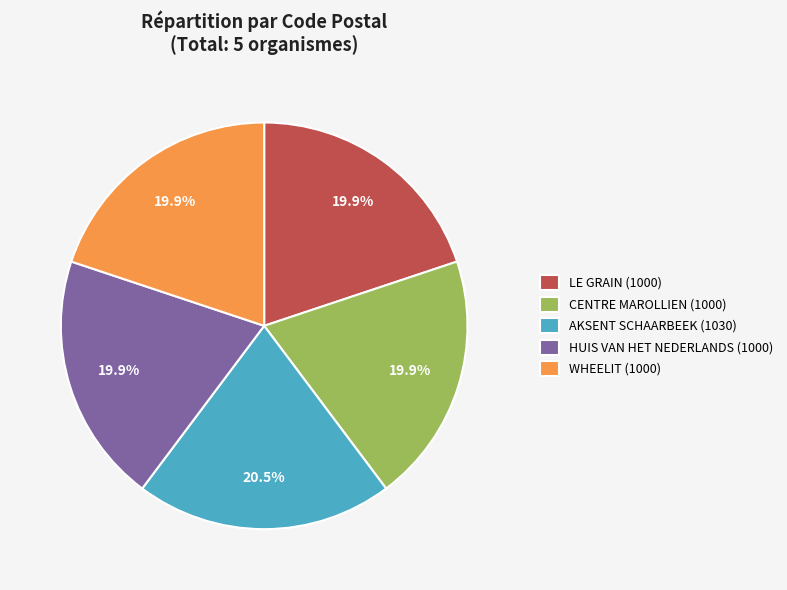

What portion of the pie excludes HUIS VAN HET NEDERLANDS (1000)?

80.1%